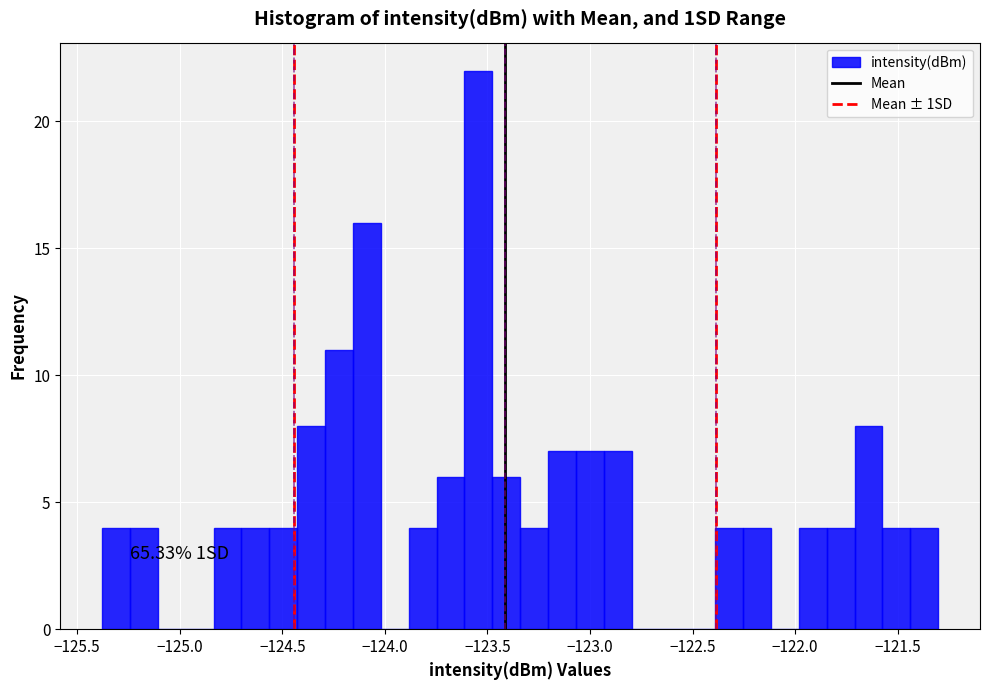

Read against the x-axis, roughly where is the centre of the tallest bar?

-123.55